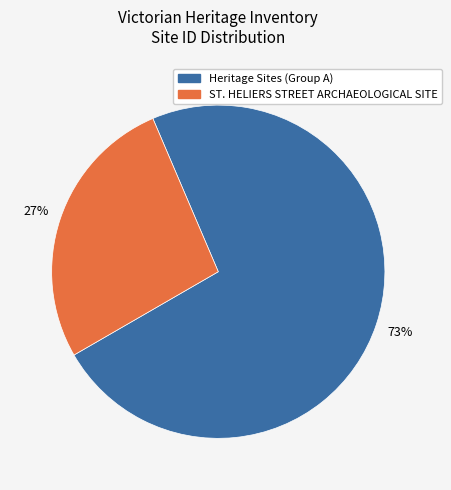

Does any single category account for the majority?

Yes